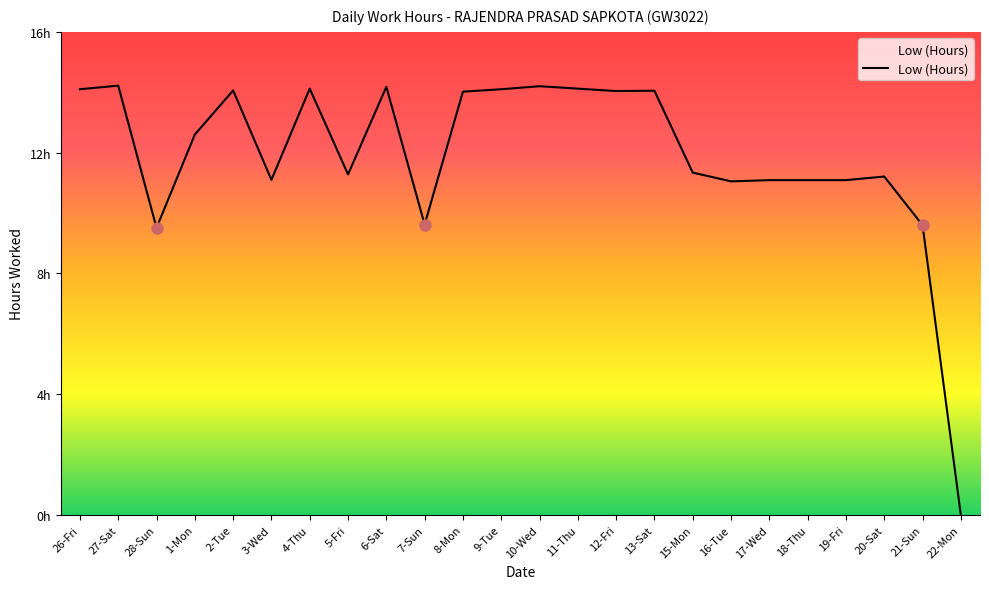

What is the value of the 14th point from the left?

14.1